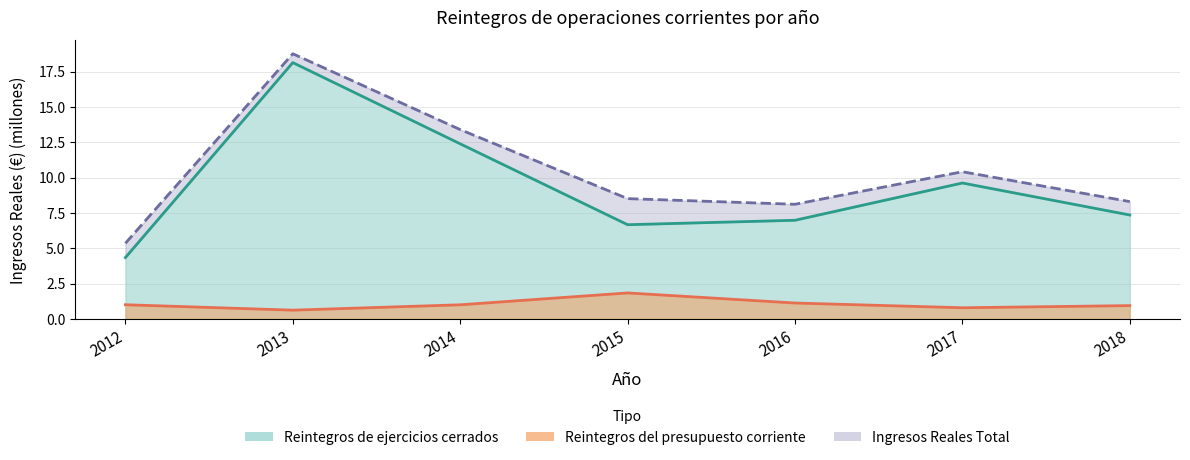

How many distinct data groups are displayed?

3